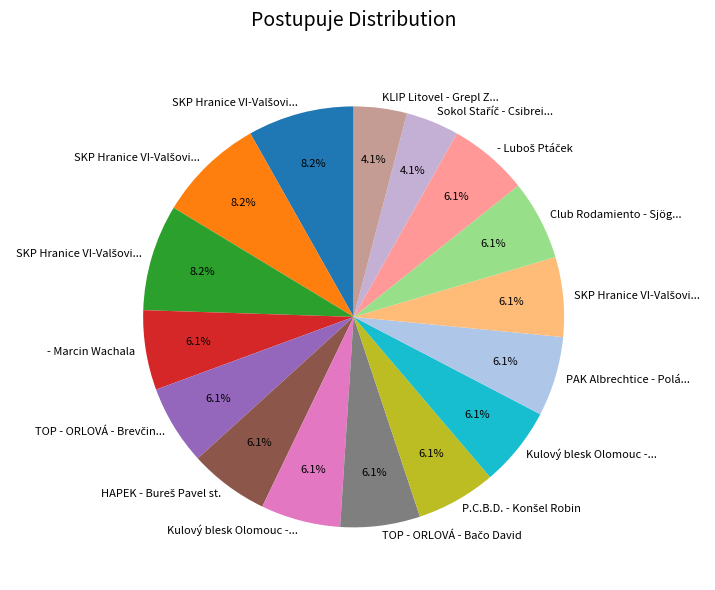

Is there a majority slice in this chart?

No